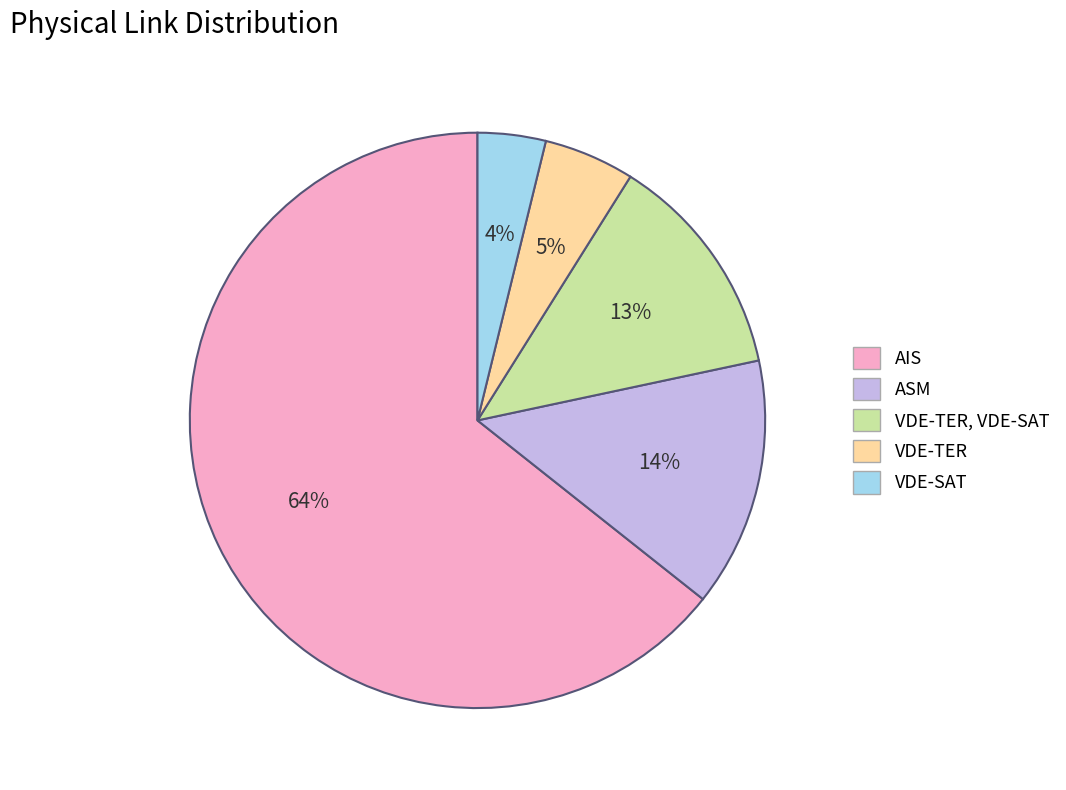

Does any single category account for the majority?

Yes